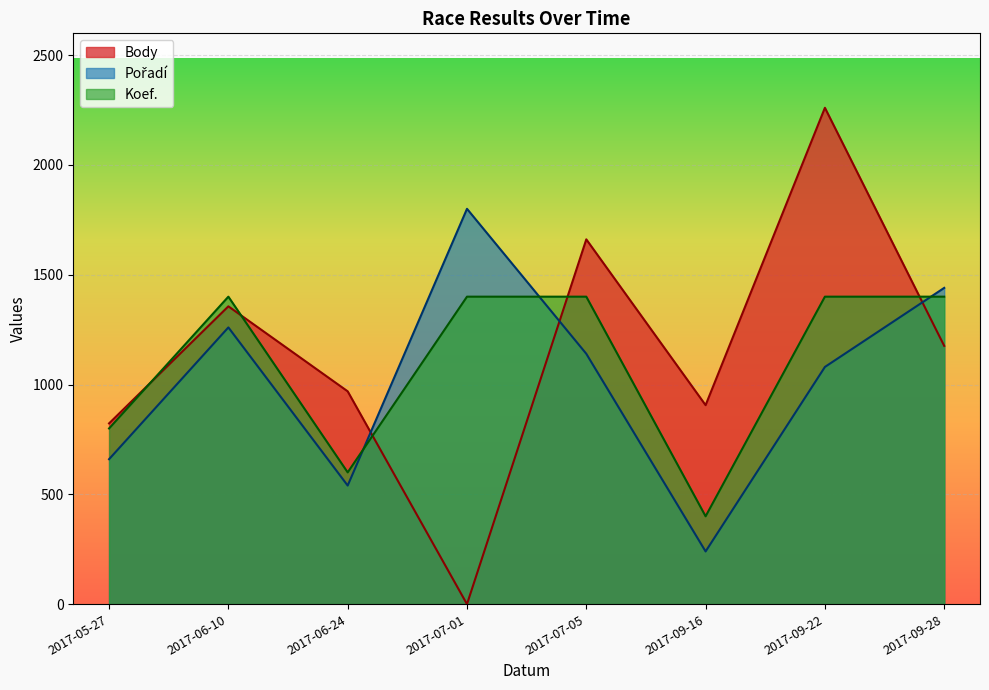

How many data points does each series have?

8